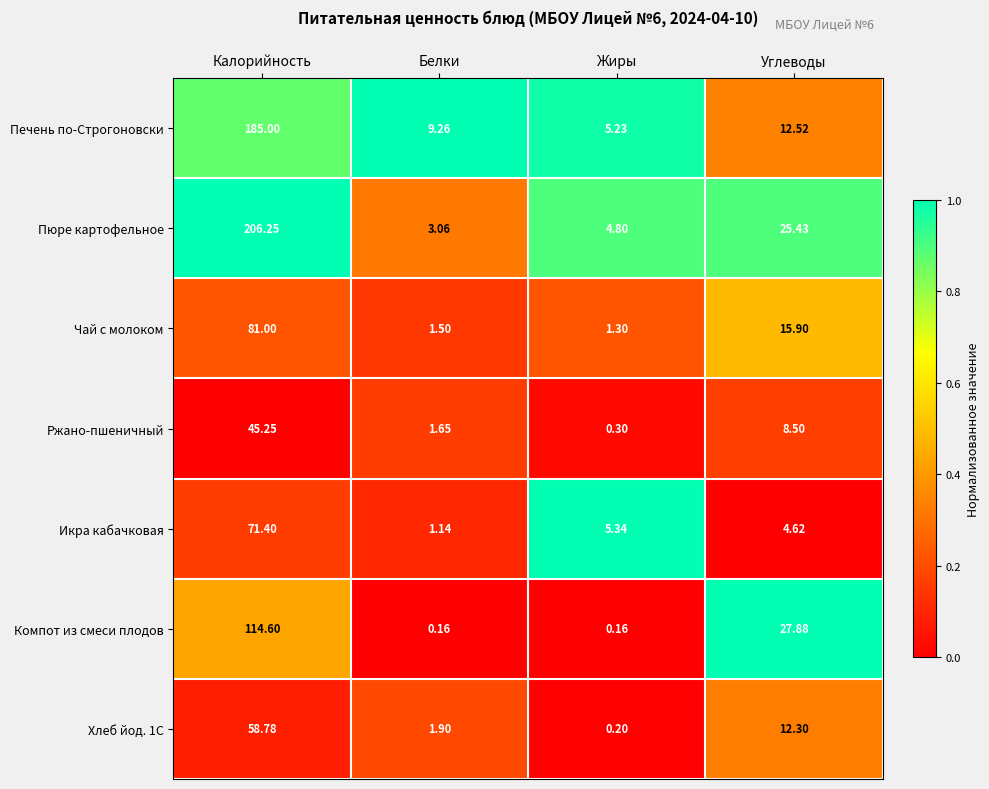

Where is Чай с молоком nearest to the value 41?

Углеводы